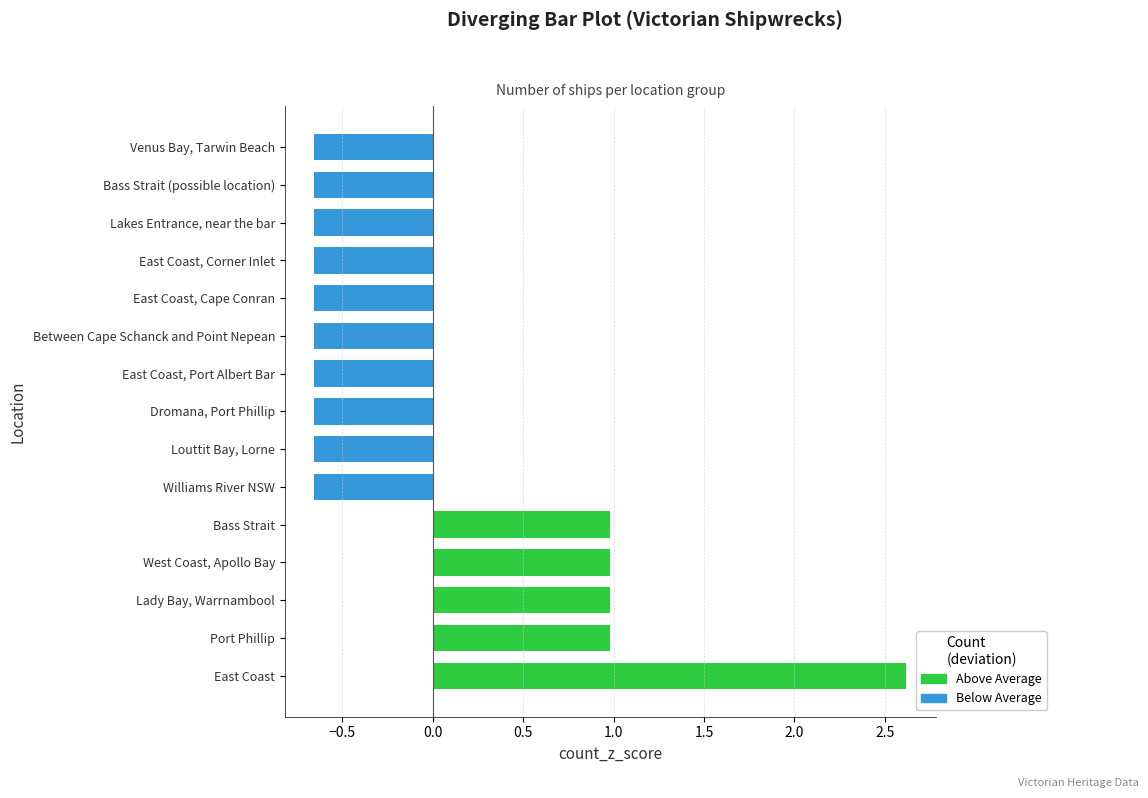

Between Port Phillip and Lady Bay, Warrnambool, which is larger?

Port Phillip